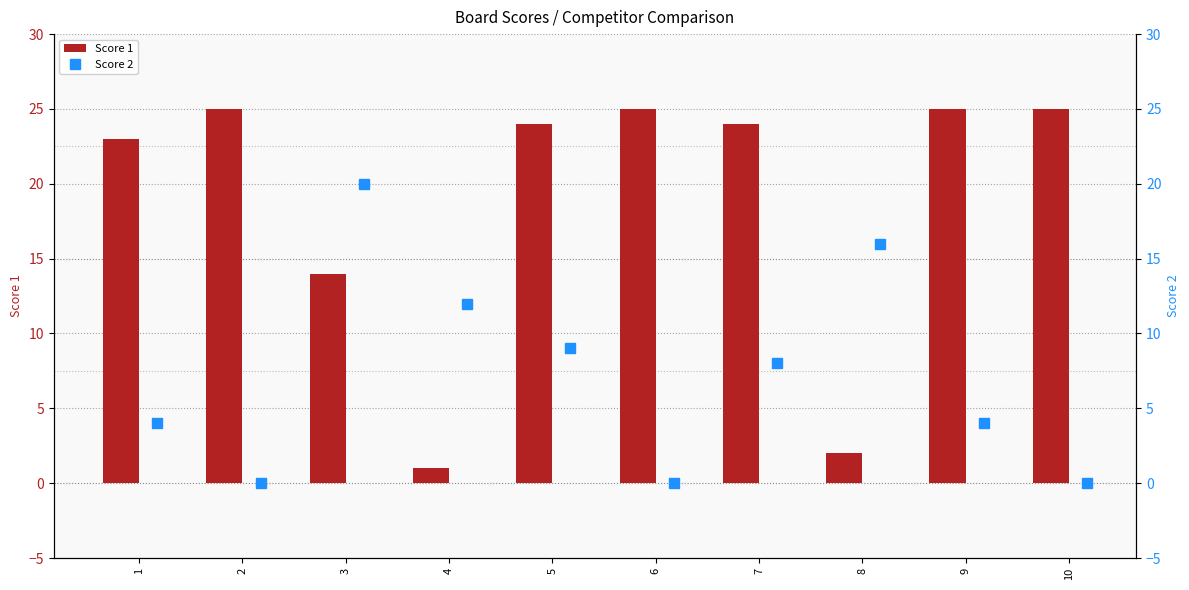

What is the difference between the maximum and minimum values in the Score 1 series?

24